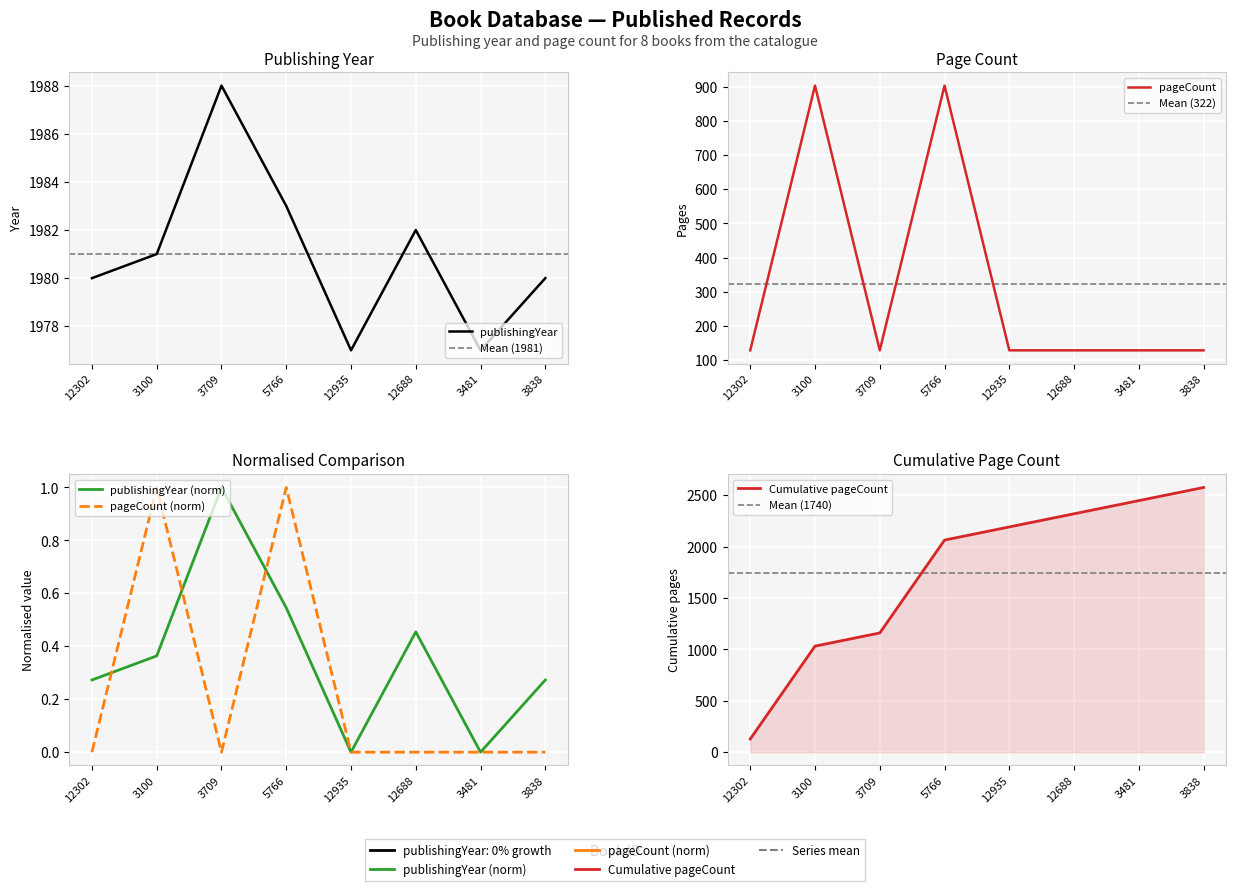

How many interior local peaks does the pageCount series have?

2